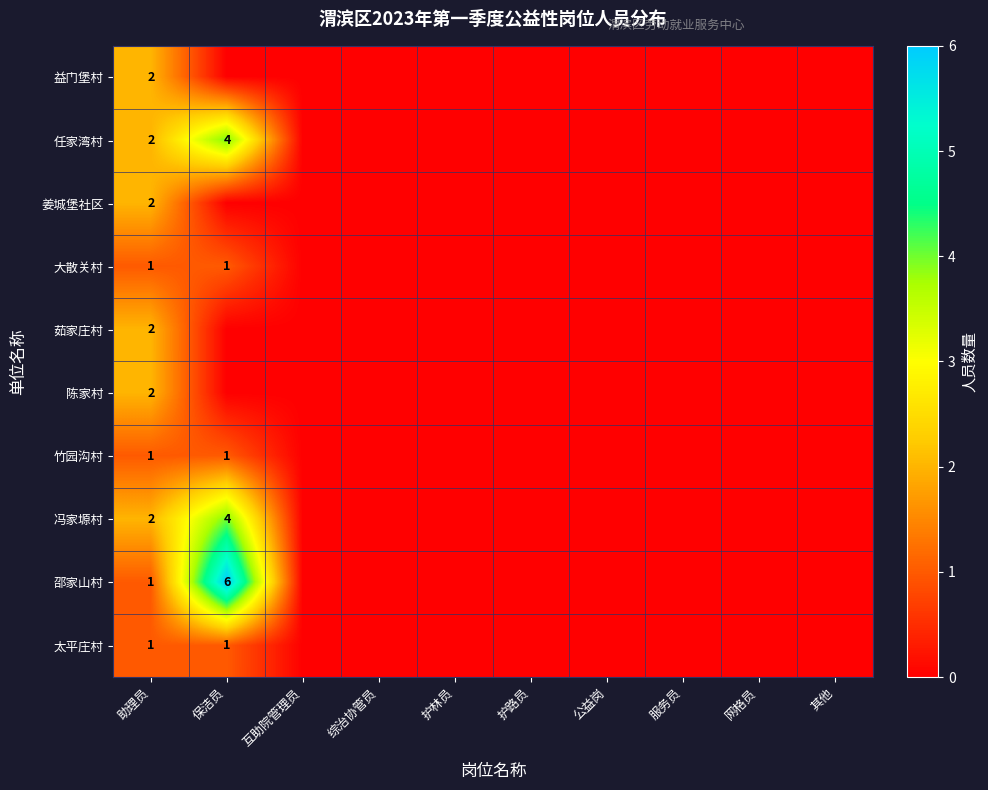

Is the value of 太平庄村 at 保洁员 greater than the value of 任家湾村 at 助理员?

No